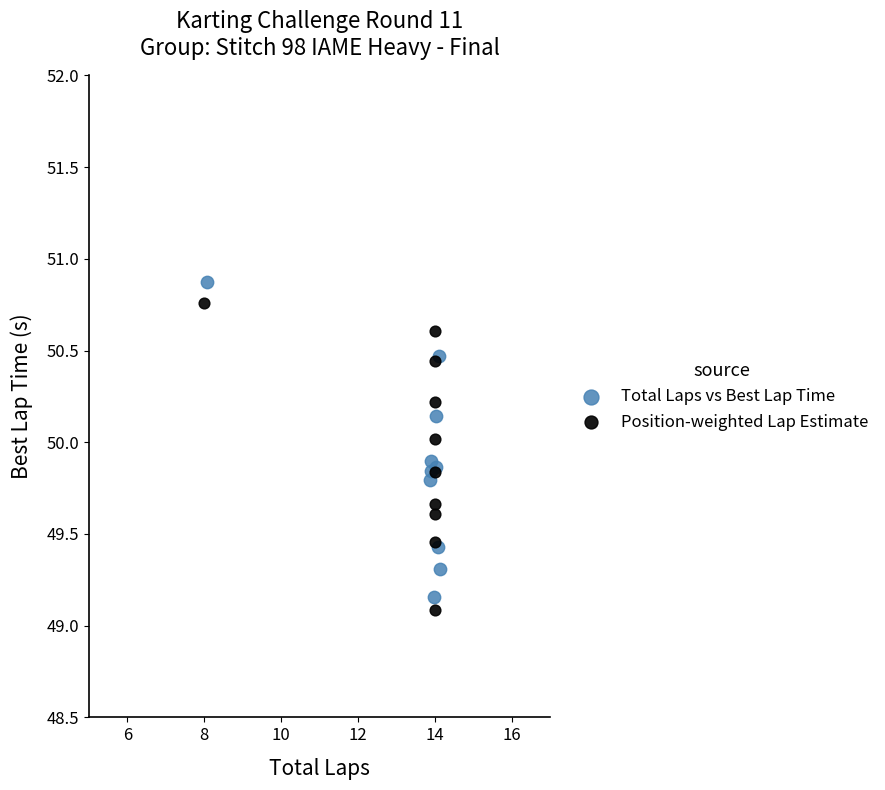

Which series has the largest Y range (max minus min)?

Total Laps vs Best Lap Time